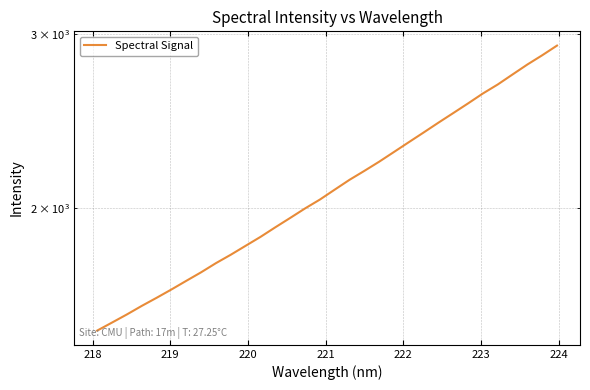

How many values are below 2089?

16